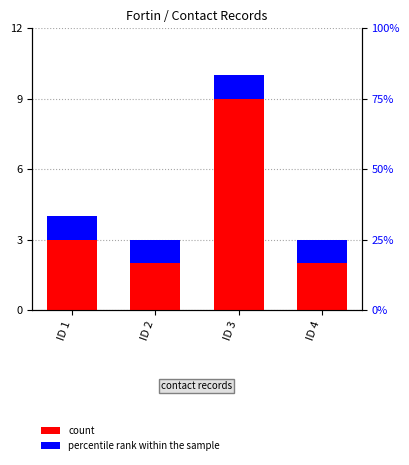

Which series has the largest range (max minus min)?

count